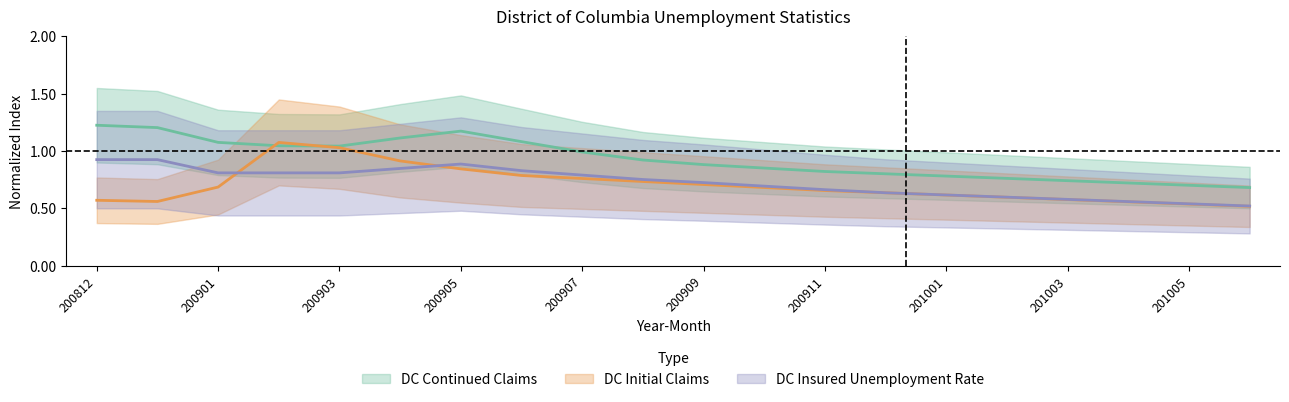

What is the total value across all series at 201003?

1.9